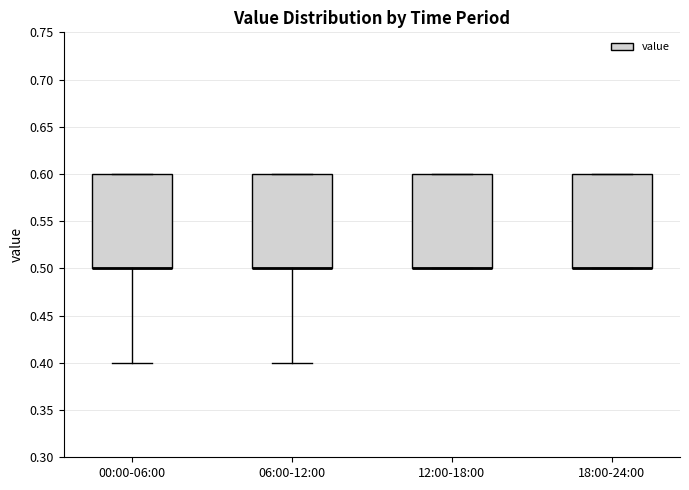

Reading left to right, read every box against the y-axis: the position of its median line, the range the box covers, and the ends of its whiskers. The values are not printed on the chart, so give them approximately, as read against the axis.

00:00-06:00: median 0.5 (drawn on the box's lower edge), box 0.5 to 0.6, whiskers 0.4 to 0.6
06:00-12:00: median 0.5 (drawn on the box's lower edge), box 0.5 to 0.6, whiskers 0.4 to 0.6
12:00-18:00: median 0.5 (drawn on the box's lower edge), box 0.5 to 0.6, whiskers 0.5 to 0.6
18:00-24:00: median 0.5 (drawn on the box's lower edge), box 0.5 to 0.6, whiskers 0.5 to 0.6